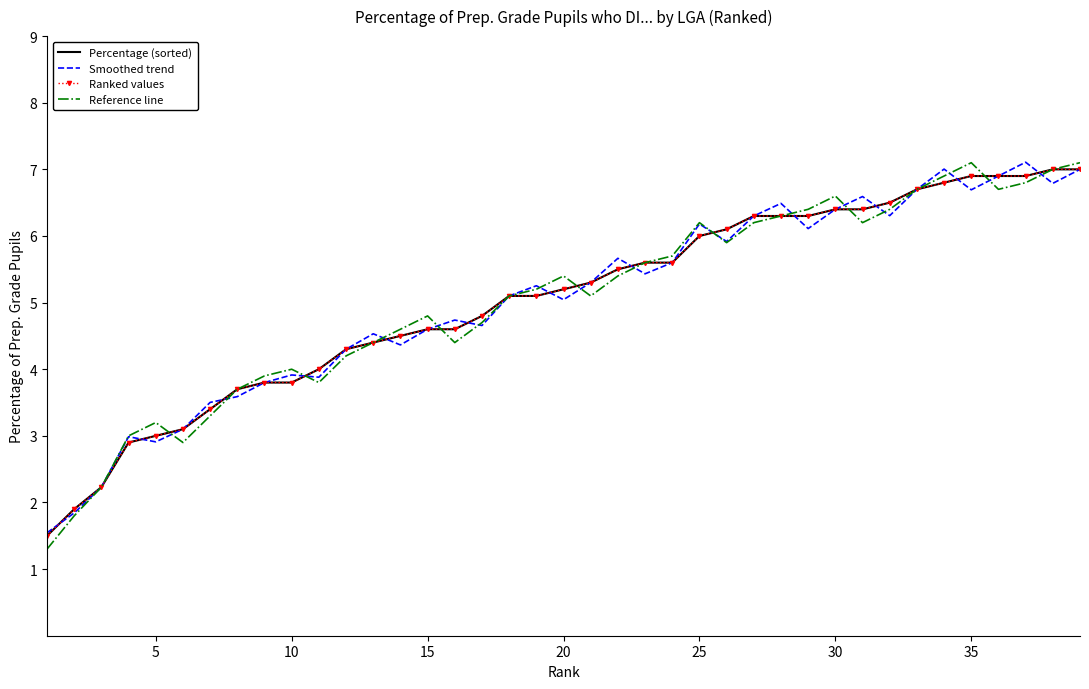

What is the difference between the second highest and minimum values in the Smoothed trend series?

5.5